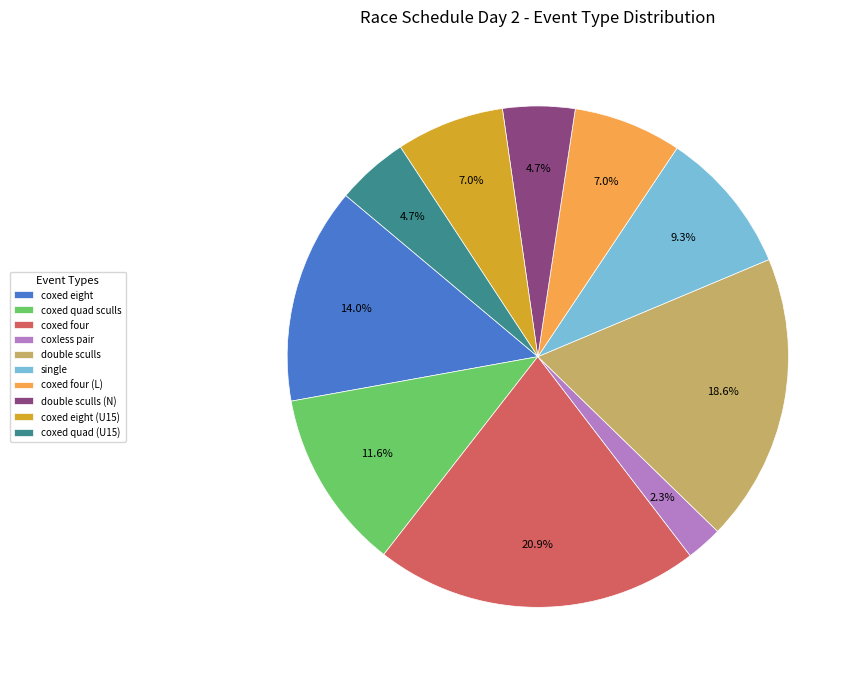

Combined, do coxed eight and coxed four account for over 50%?

No